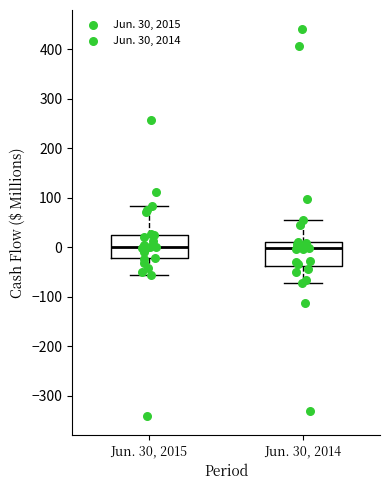

Reading left to right, transcribe this box plot: for each box, give where its median line is, the range the box spans, and where its two whiskers end, as read against the y-axis. The values are not printed on the chart, so give them approximately, as read against the axis.

Jun. 30, 2015: median 0, box -20 to 30, whiskers -60 to 80
Jun. 30, 2014: median 0, box -40 to 10, whiskers -70 to 50